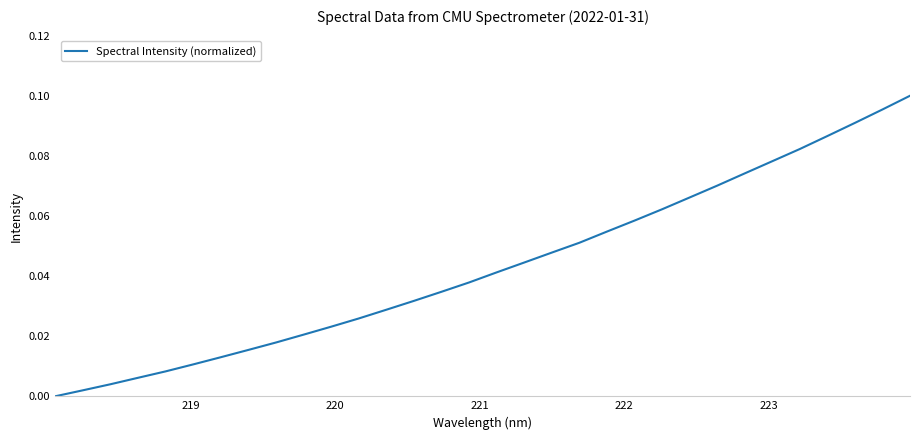

Does the chart display data point markers on the line(s)?

No